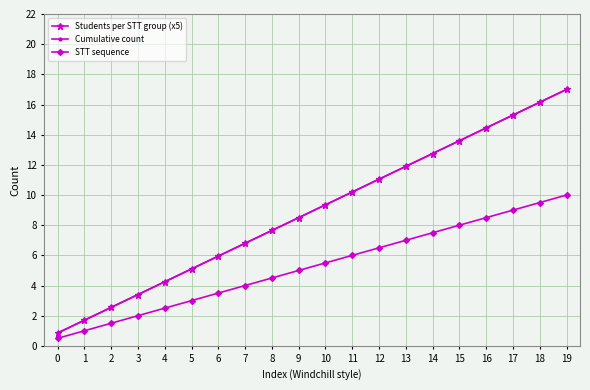

At how many categories does at least one series exceed 16?

2